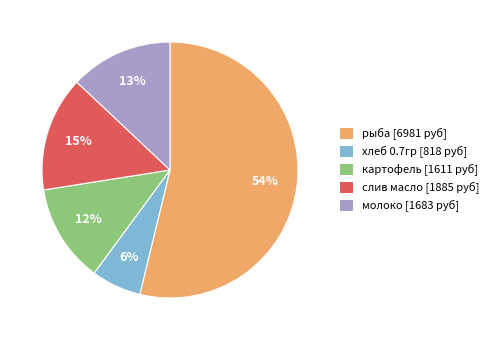

Is there a majority slice in this chart?

Yes